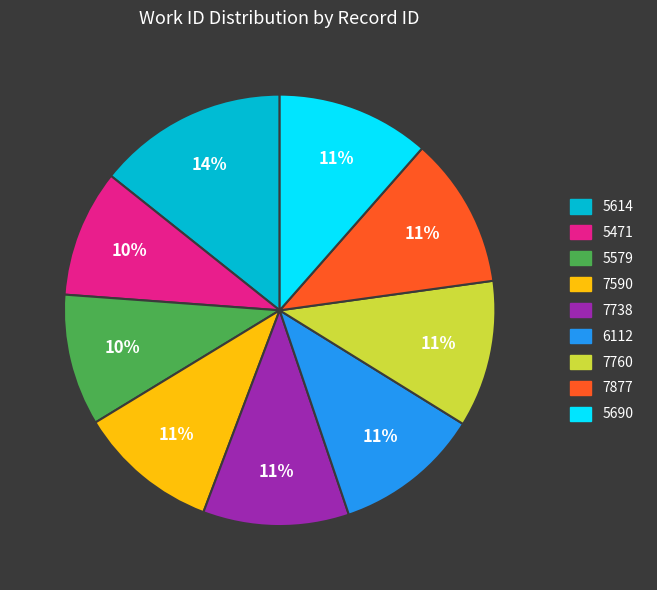

Do 5614 and 7877 together represent more than half of the pie?

No